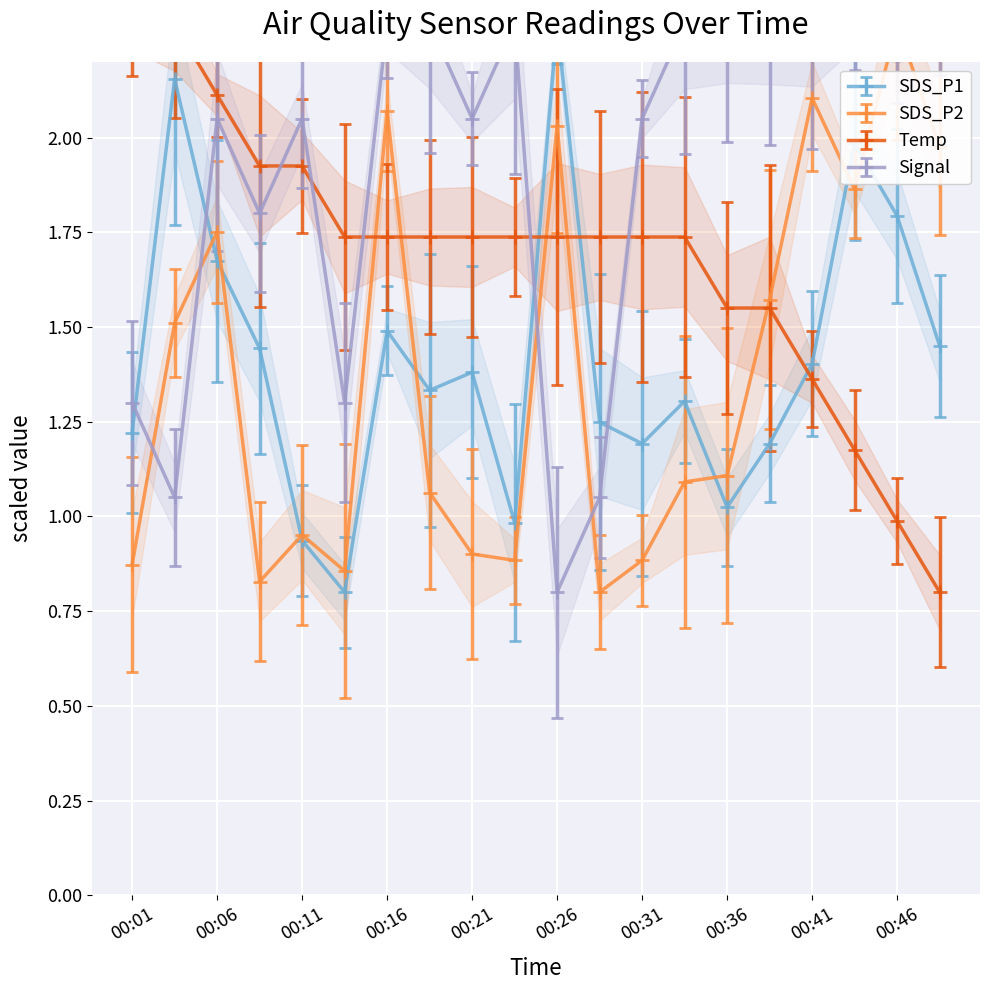

Where does the SDS_P2 series first go above 1?

00:04